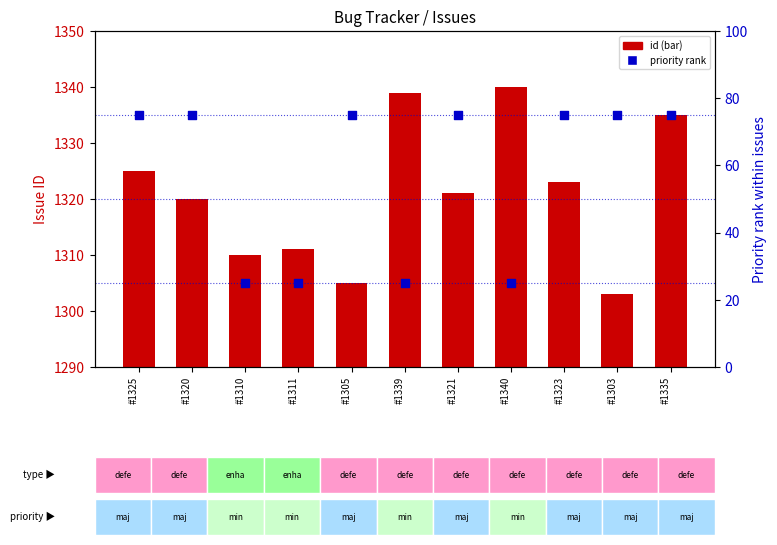

Which series has the largest total across all categories?

id